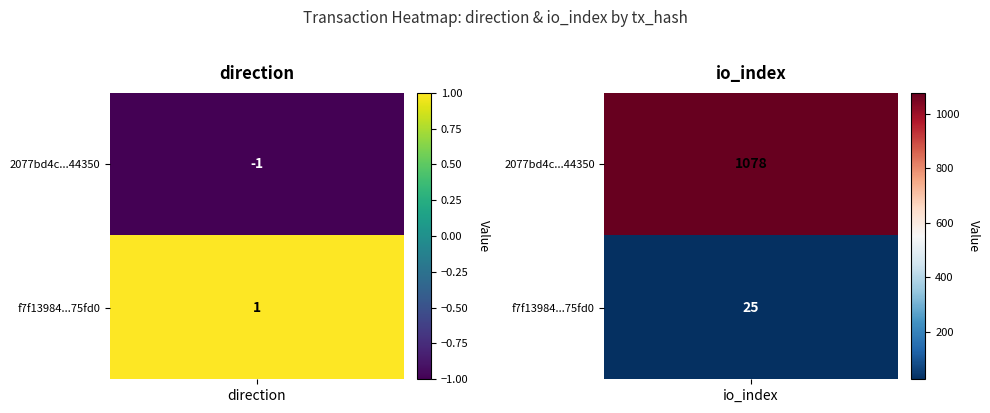

Reading left to right, what are all the values shown in this chart?

2077bd4c97380d887a091dc2537eb9533e44350: 0=-1	1=1078
f7f139842097548484a27fc9af7c21254e75fd0: 0=1	1=25